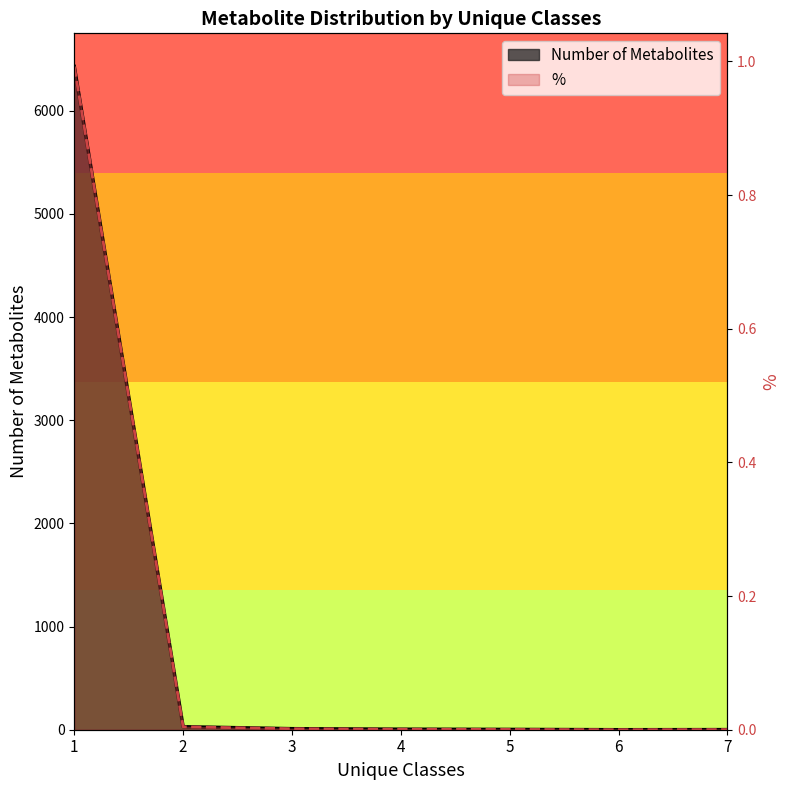

Reading left to right, extract all data points from this chart.

Number of Metabolites: 1=6429.0	2=29.0	3=10.0	4=5.0	5=3.0	6=0.0	7=1.0
%: 1=1.0	2=0.0	3=0.0	4=0.0	5=0.0	6=0.0	7=0.0